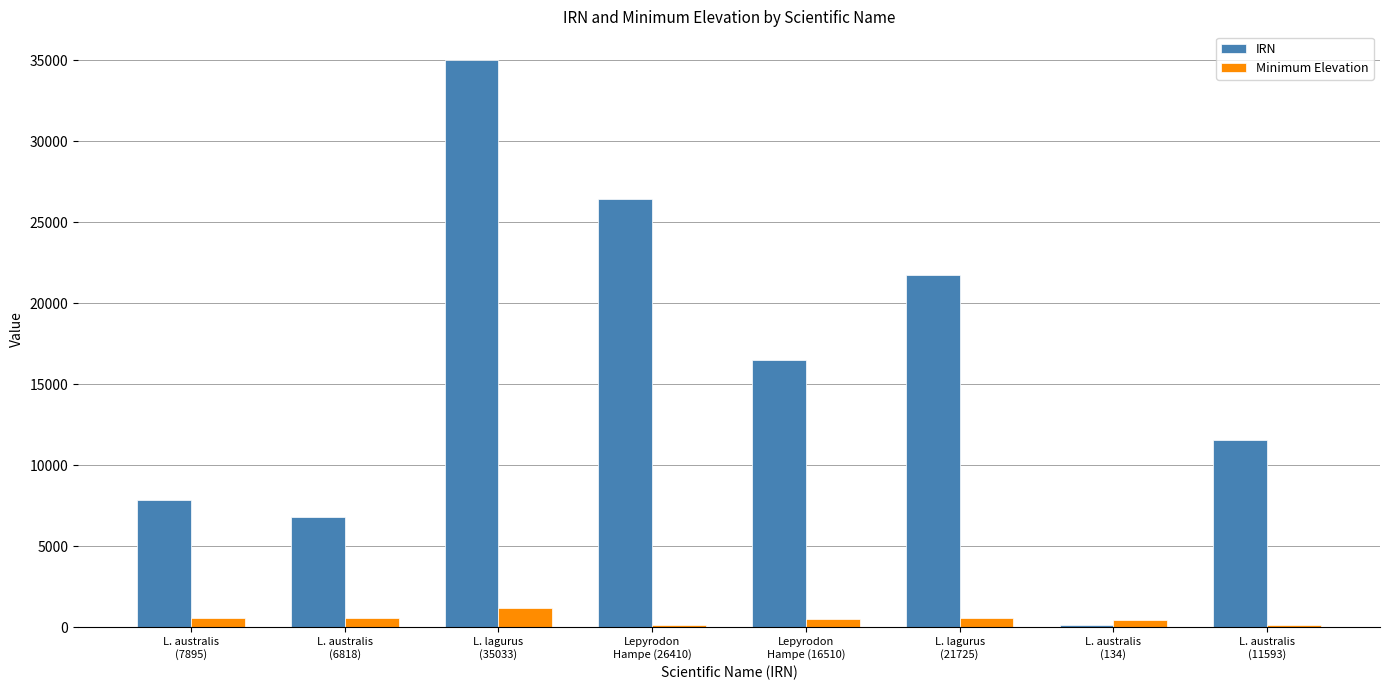

List the series in order of their overall mean, lowest first.

Minimum Elevation, IRN